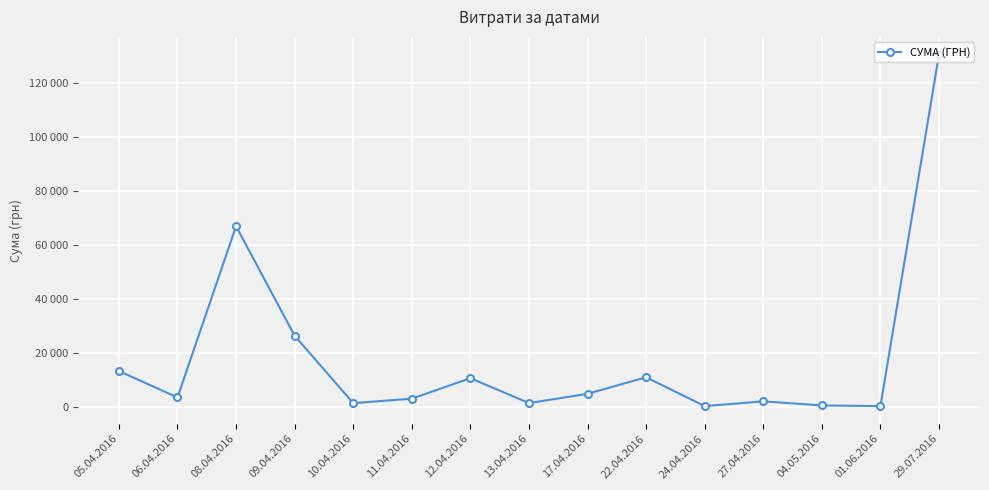

Where is the first local maximum?

08.04.2016